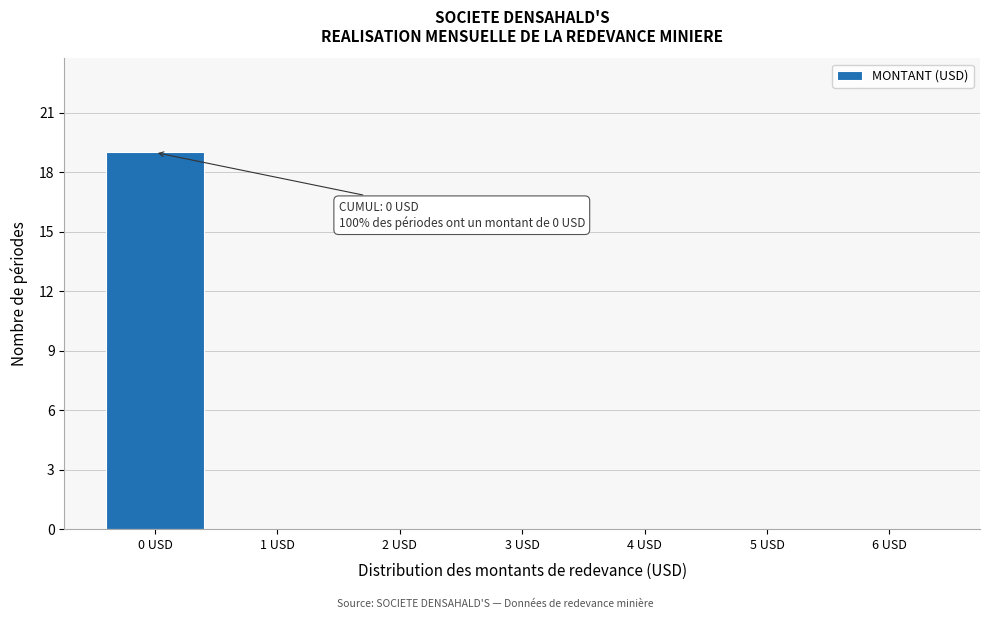

Over which range of the x-axis is the bar tallest?

-0.5 to 0.5